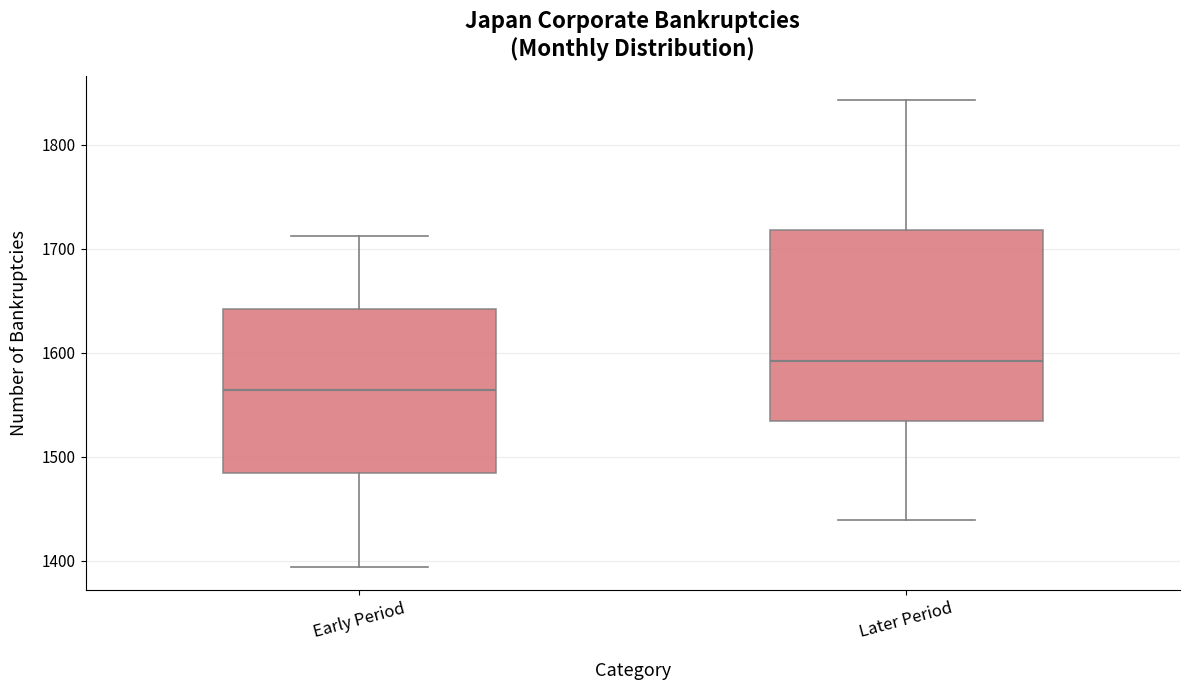

Reading left to right, read every box against the y-axis: the position of its median line, the range the box covers, and the ends of its whiskers. The values are not printed on the chart, so give them approximately, as read against the axis.

Early Period: median 1560, box 1480 to 1640, whiskers 1390 to 1710
Later Period: median 1590, box 1530 to 1720, whiskers 1440 to 1840